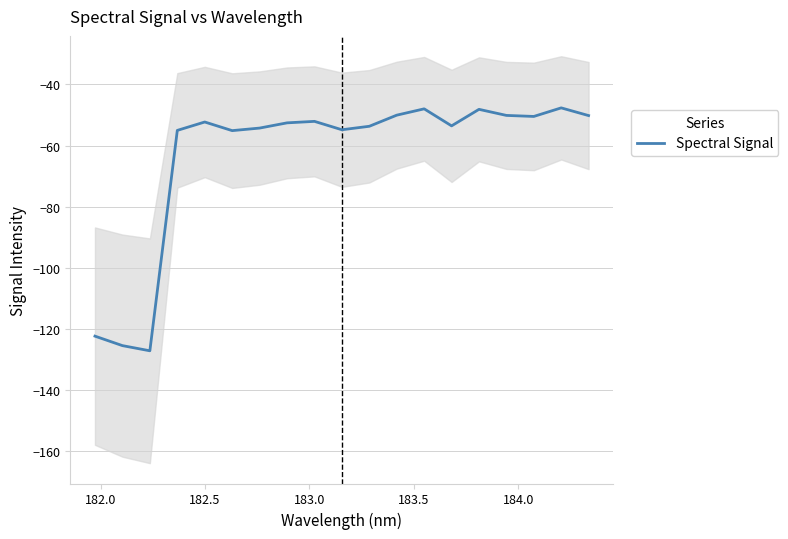

What is the difference between the maximum and second lowest values?

77.9